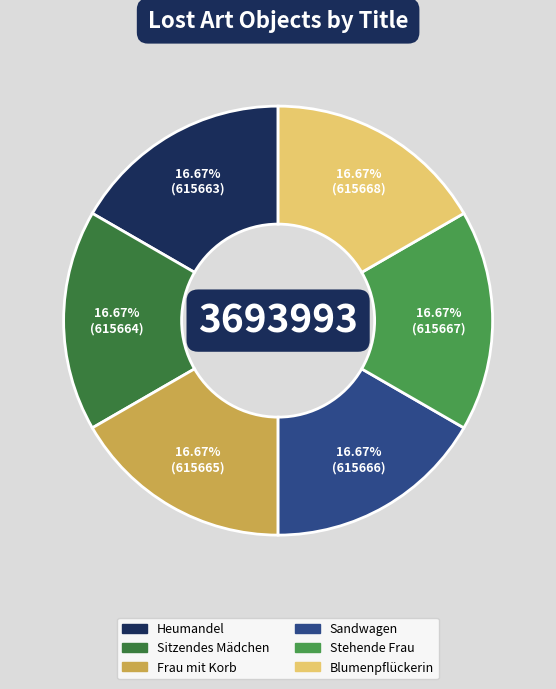

What is the total percentage of Stehende Frau and Sitzendes Mädchen?

33.3%